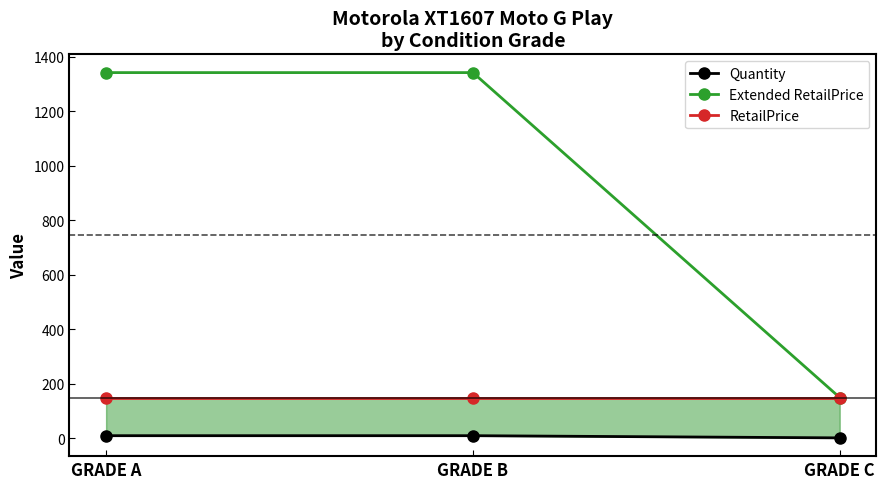

Which category has the lowest value in the Quantity series?

GRADE C